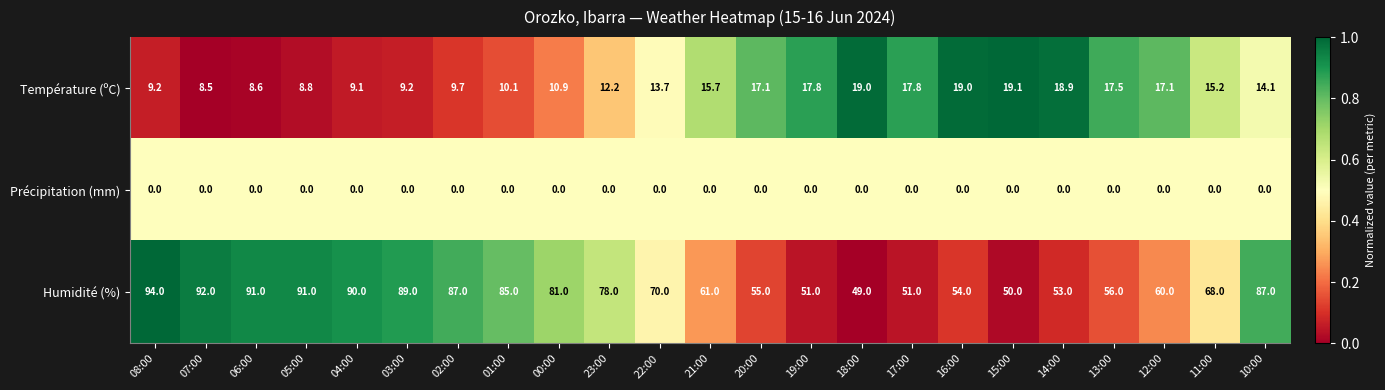

What is the maximum value shown in the chart?

94.0